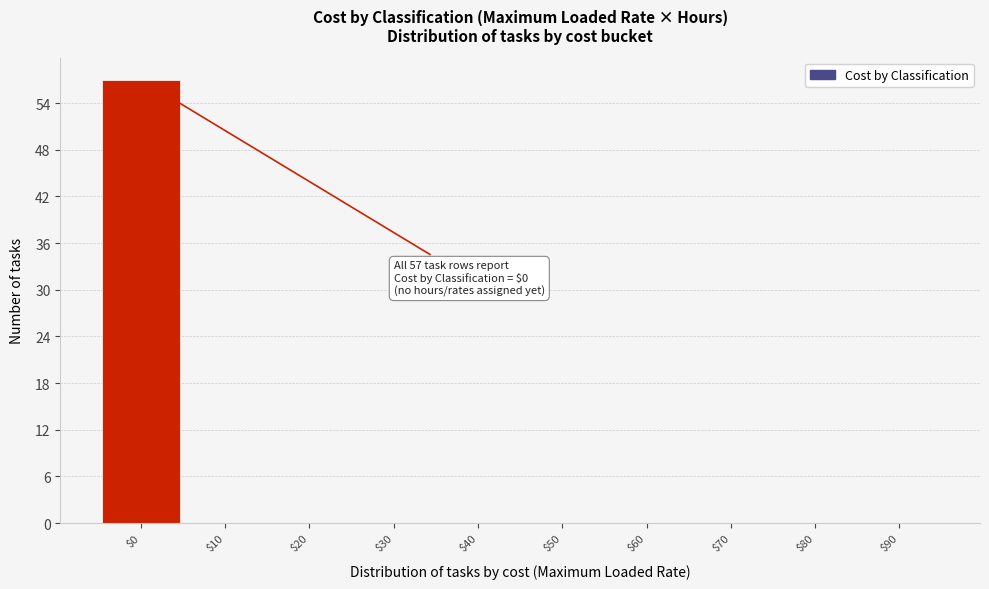

What is the maximum value shown in the chart?

57